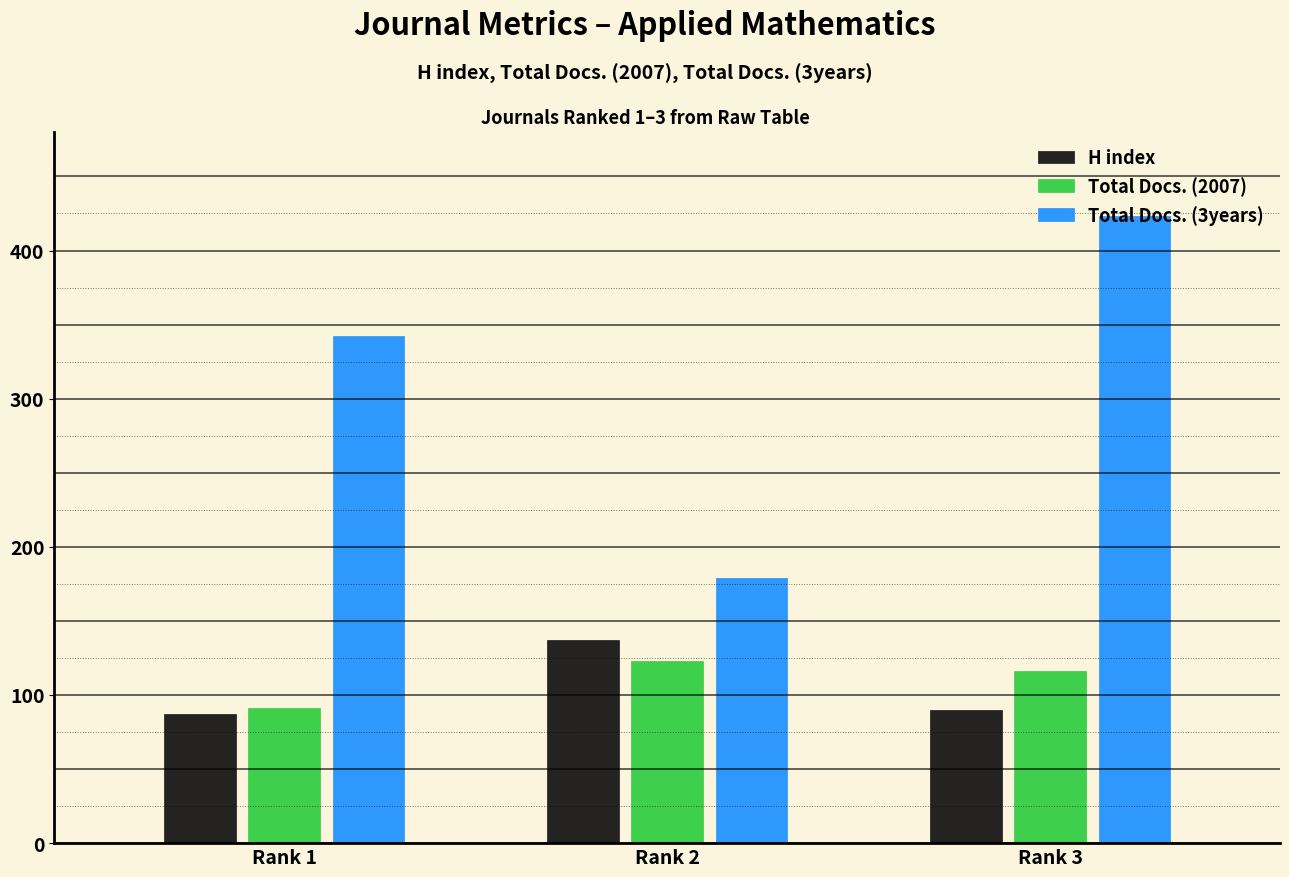

Reading right to left, list all the values displayed in this chart.

H index: Rank 3=90	Rank 2=137	Rank 1=87
Total Docs. (2007): Rank 3=116	Rank 2=123	Rank 1=91
Total Docs. (3years): Rank 3=423	Rank 2=179	Rank 1=342